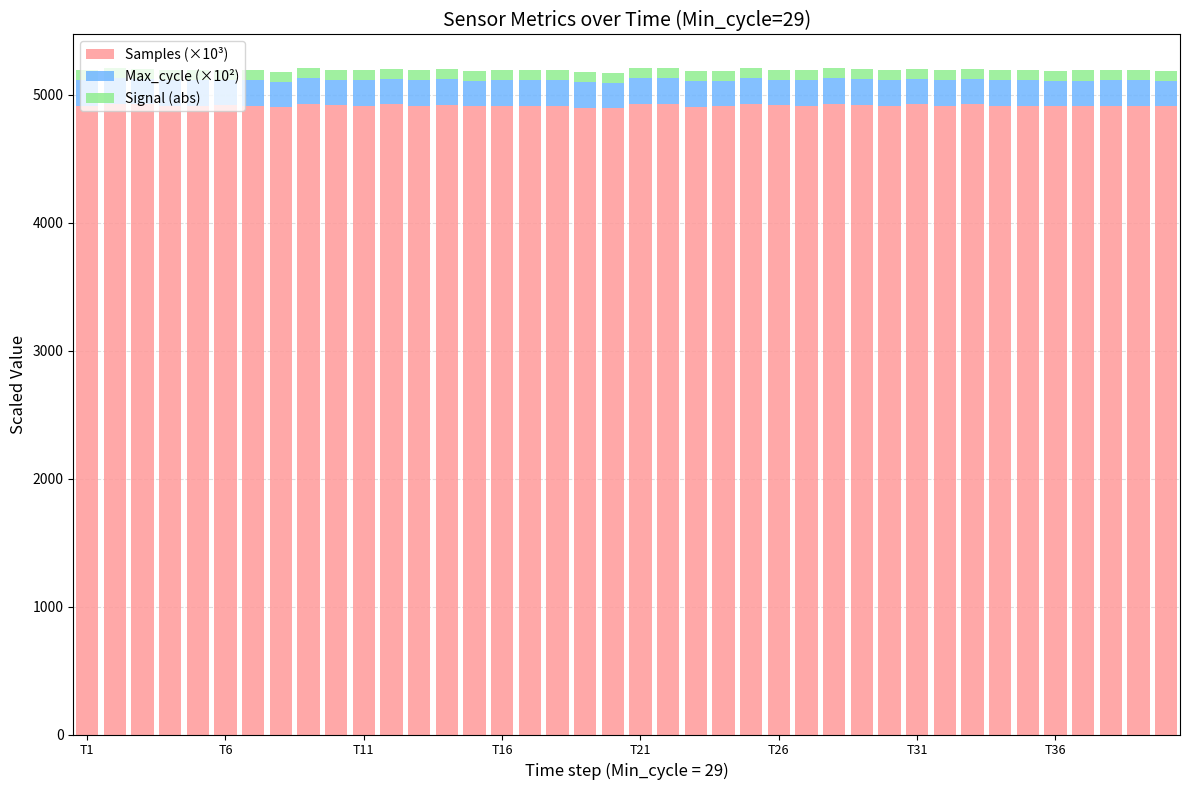

What is the highest value of the Samples (×10³) series?

4930.0